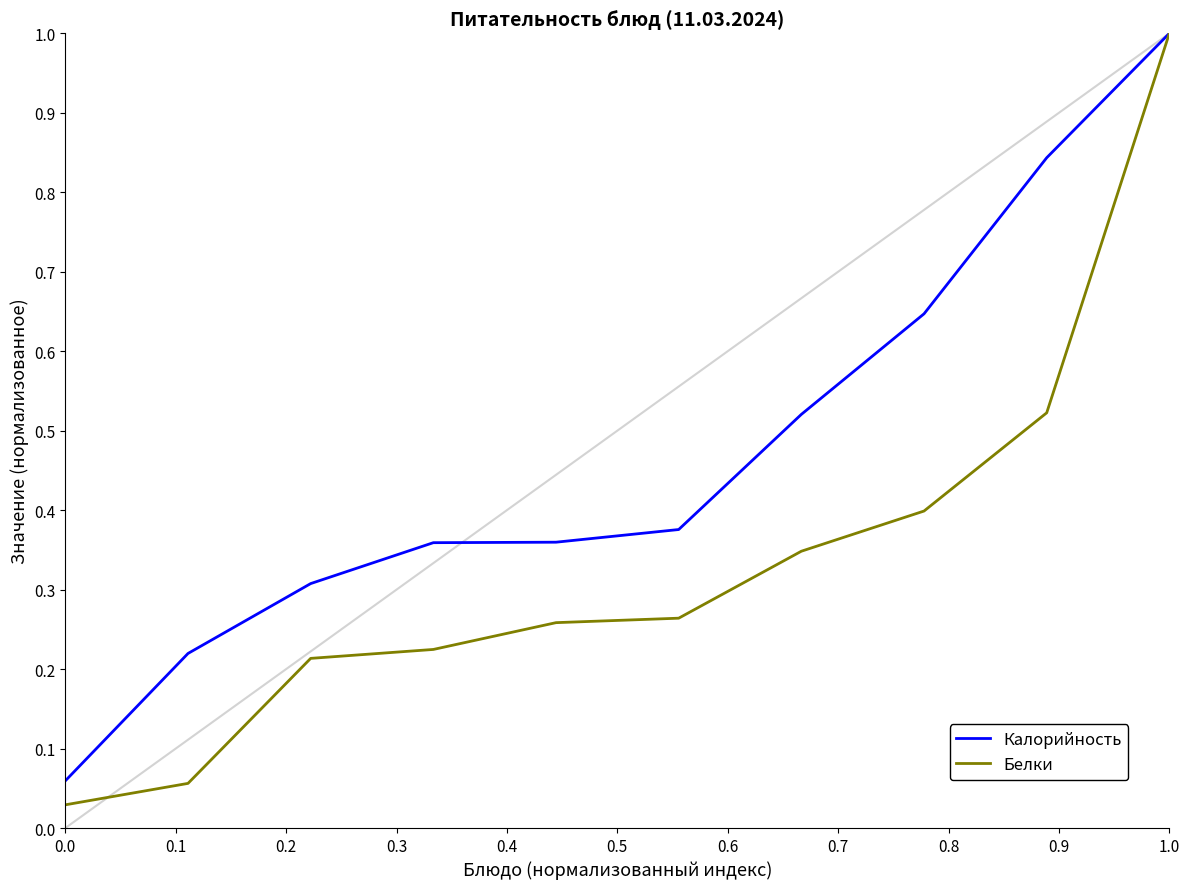

List the series in order of their overall mean, highest first.

Калорийность, Белки